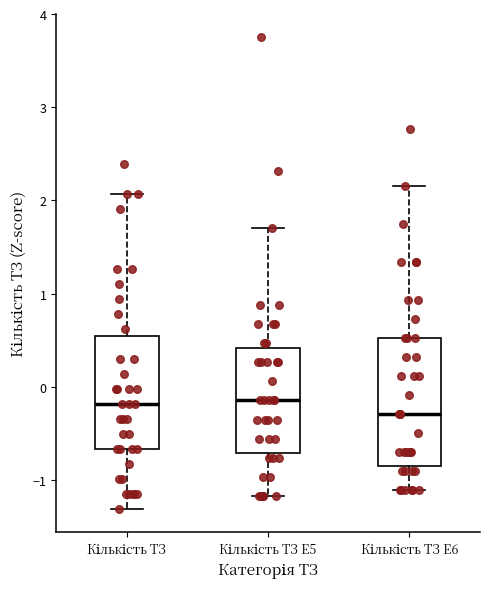

Reading left to right, read every box against the y-axis: the position of its median line, the range the box covers, and the ends of its whiskers. The values are not printed on the chart, so give them approximately, as read against the axis.

Кількість ТЗ: median -0.2, box -0.7 to 0.5, whiskers -1.3 to 2.1
Кількість ТЗ E5: median -0.1, box -0.7 to 0.4, whiskers -1.2 to 1.7
Кількість ТЗ E6: median -0.3, box -0.8 to 0.5, whiskers -1.1 to 2.2